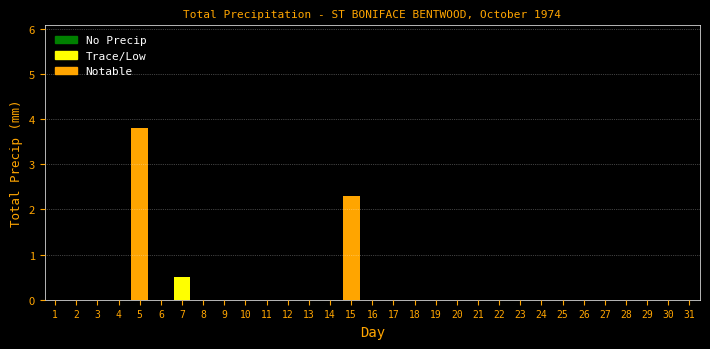

Where is the data nearest to the value 1?

7